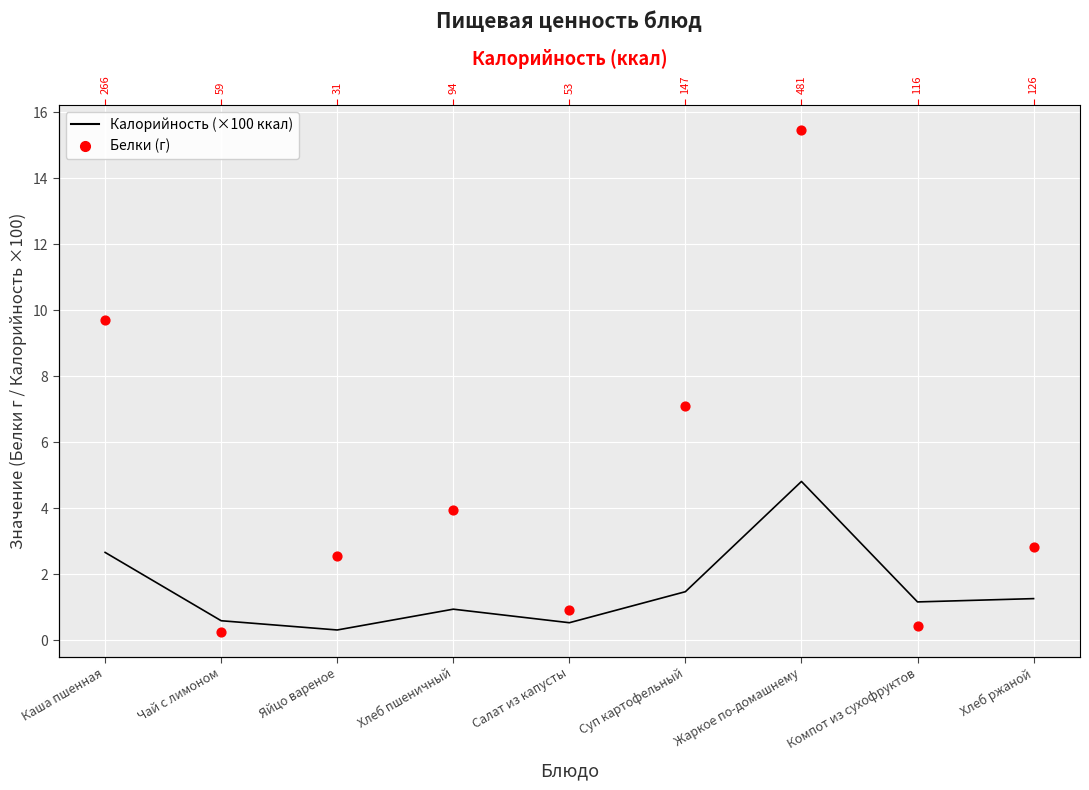

At how many categories does at least one series exceed 13?

1